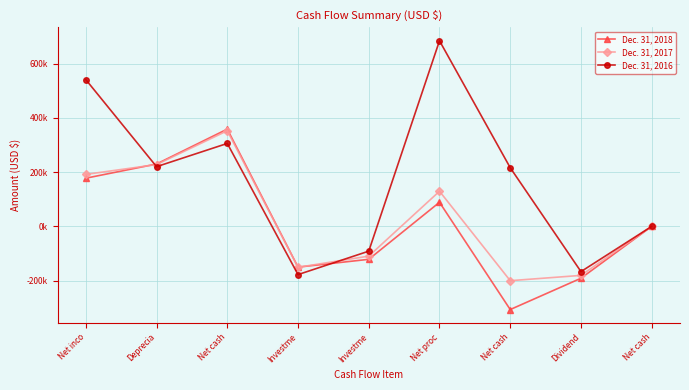

What is the average value of the Dec. 31, 2016 series?

170.2